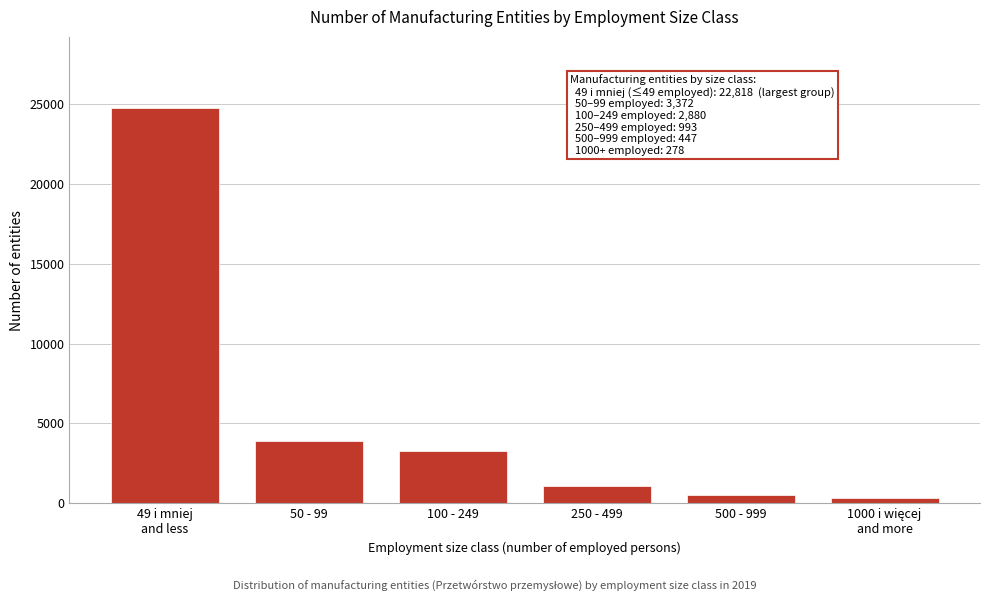

Reading right to left, what are all the values shown in this chart?

309	484	1099	3249	3865	24752